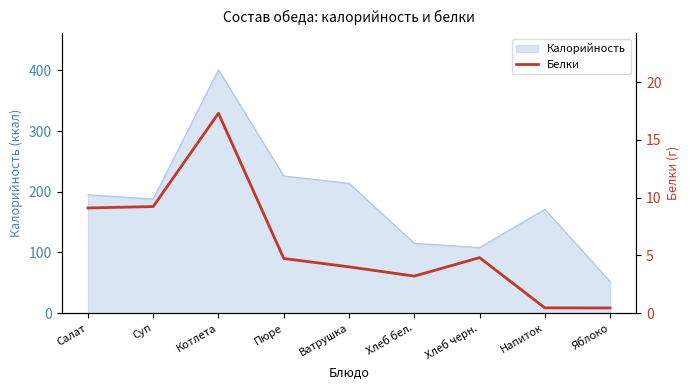

What is the highest value of the Калорийность series?

401